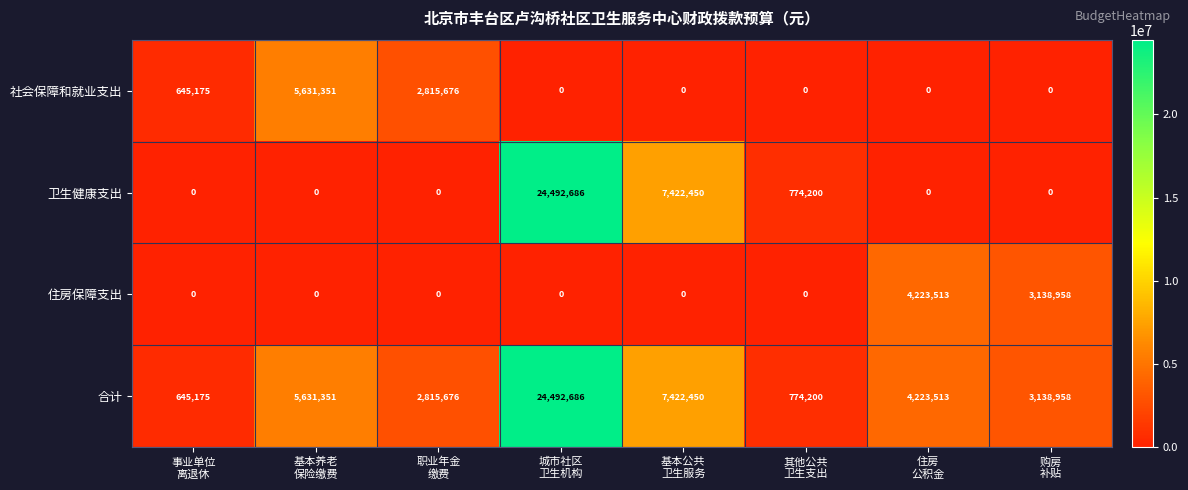

What is the difference between the second highest and second lowest values in the 合计 series?

6648250